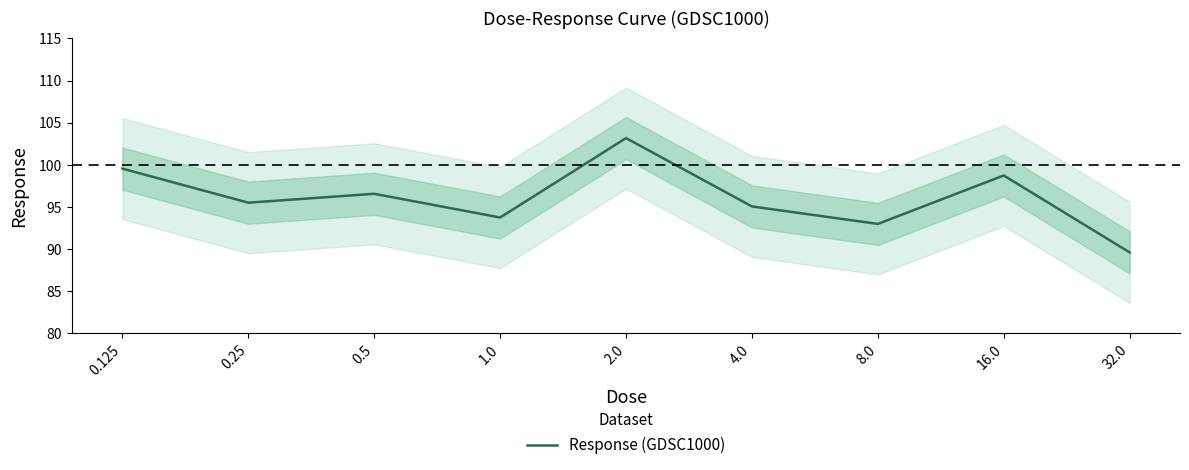

What is the label of the 4th point from the left?

1.0